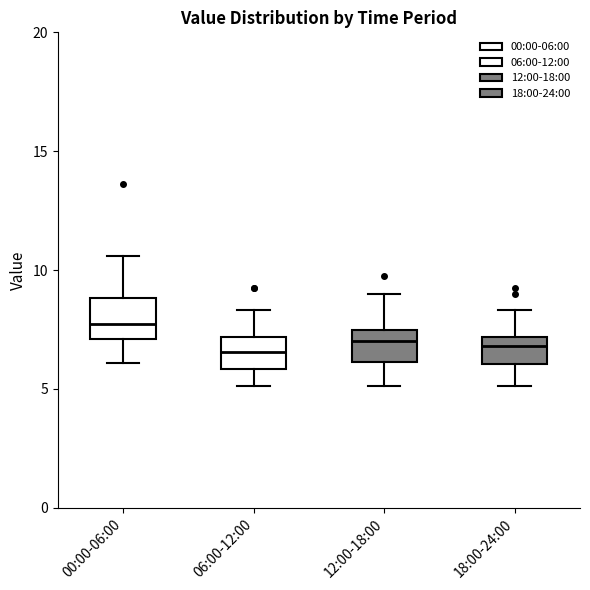

Reading left to right, read every box against the y-axis: the position of its median line, the range the box covers, and the ends of its whiskers. The values are not printed on the chart, so give them approximately, as read against the axis.

00:00-06:00: median 7.5, box 7.0 to 9.0, whiskers 6.0 to 10.5
06:00-12:00: median 6.5, box 6.0 to 7.0, whiskers 5.0 to 8.5
12:00-18:00: median 7.0, box 6.0 to 7.5, whiskers 5.0 to 9.0
18:00-24:00: median 7.0 (just below the box's upper edge), box 6.0 to 7.0, whiskers 5.0 to 8.5